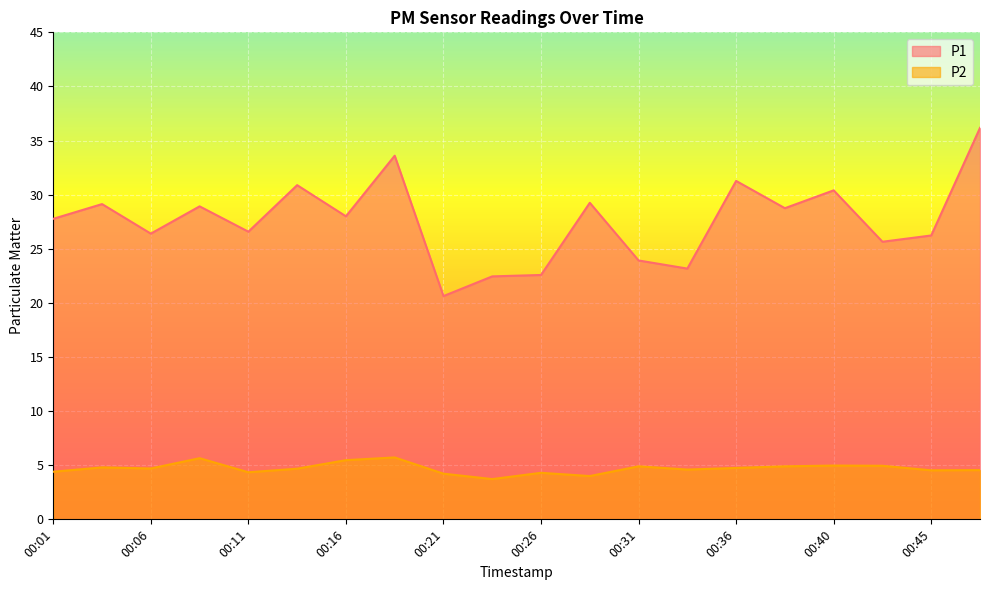

At which category is the sum across all series the highest?

00:48